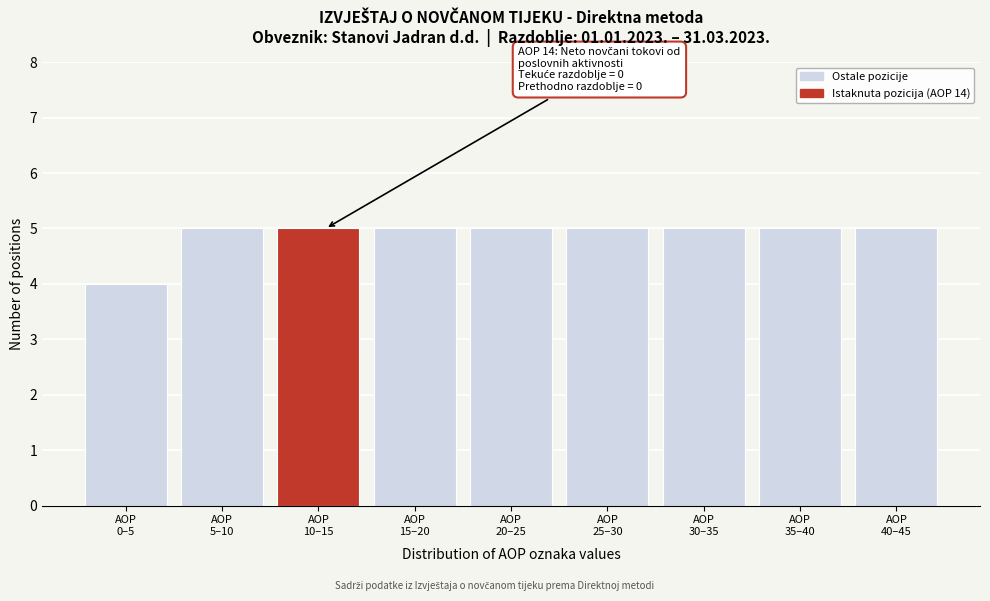

Reading right to left, extract all data points from this chart.

5	5	5	5	5	5	5	5	4